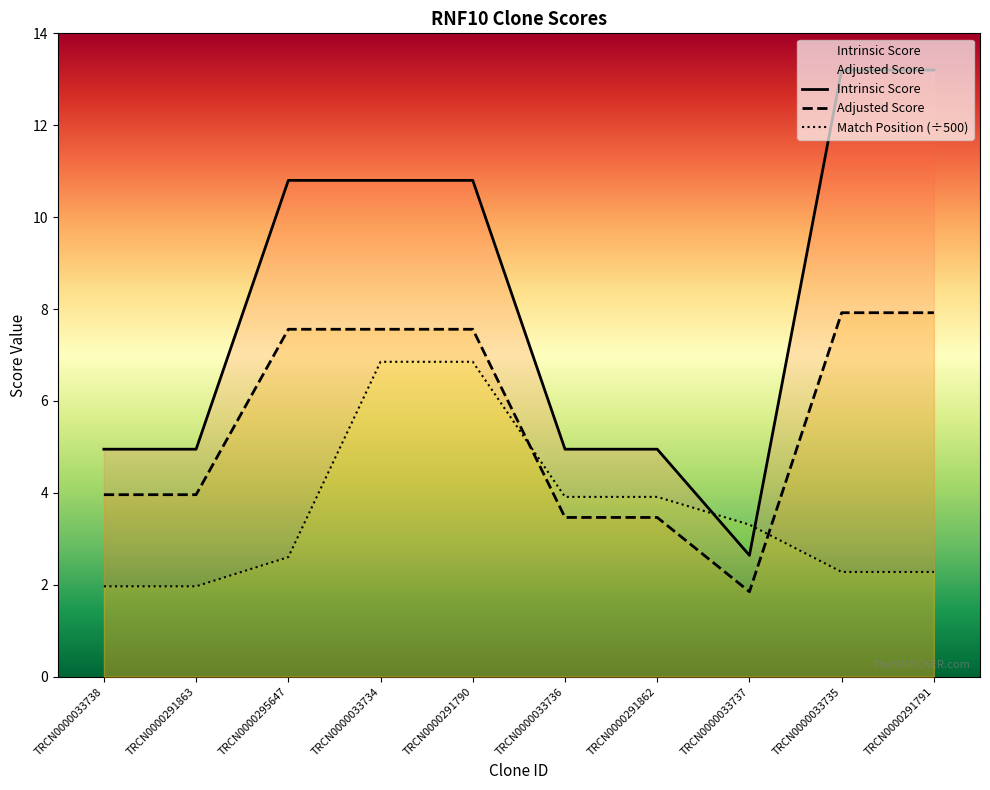

Rank the categories by Intrinsic Score value from highest to lowest.

TRCN0000033735, TRCN0000291791, TRCN0000295647, TRCN0000033734, TRCN0000291790, TRCN0000033738, TRCN0000291863, TRCN0000033736, TRCN0000291862, TRCN0000033737